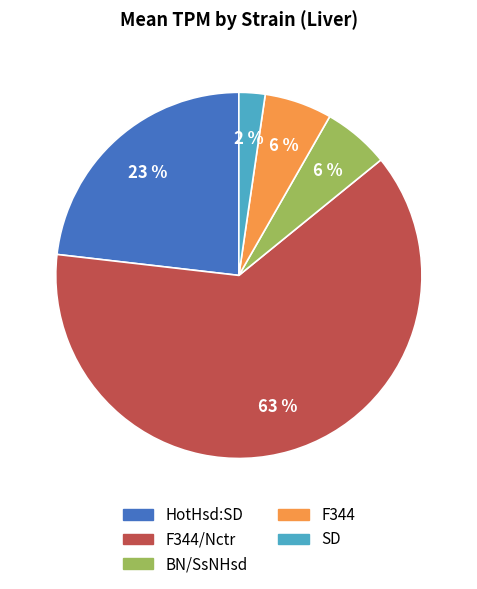

To the nearest percent, what is the average slice percentage?

20%